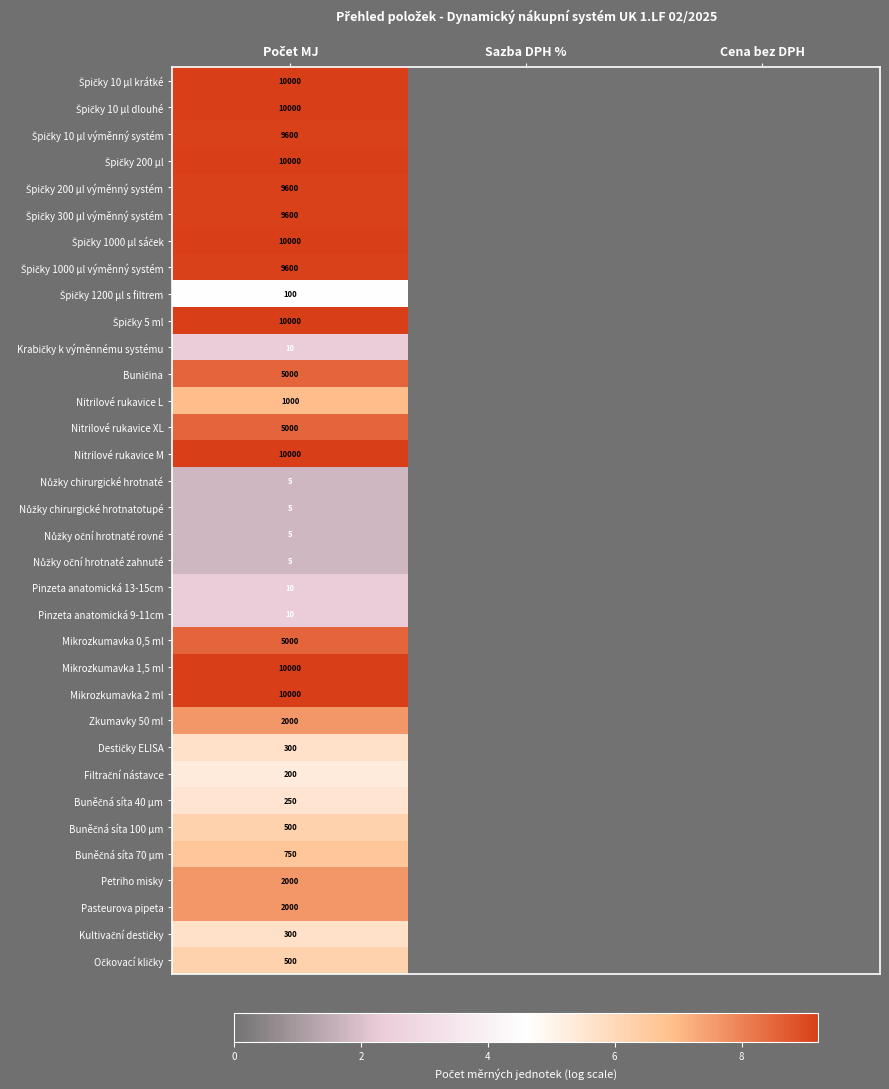

What is the spread (max minus min) of values at Počet MJ?

7.4